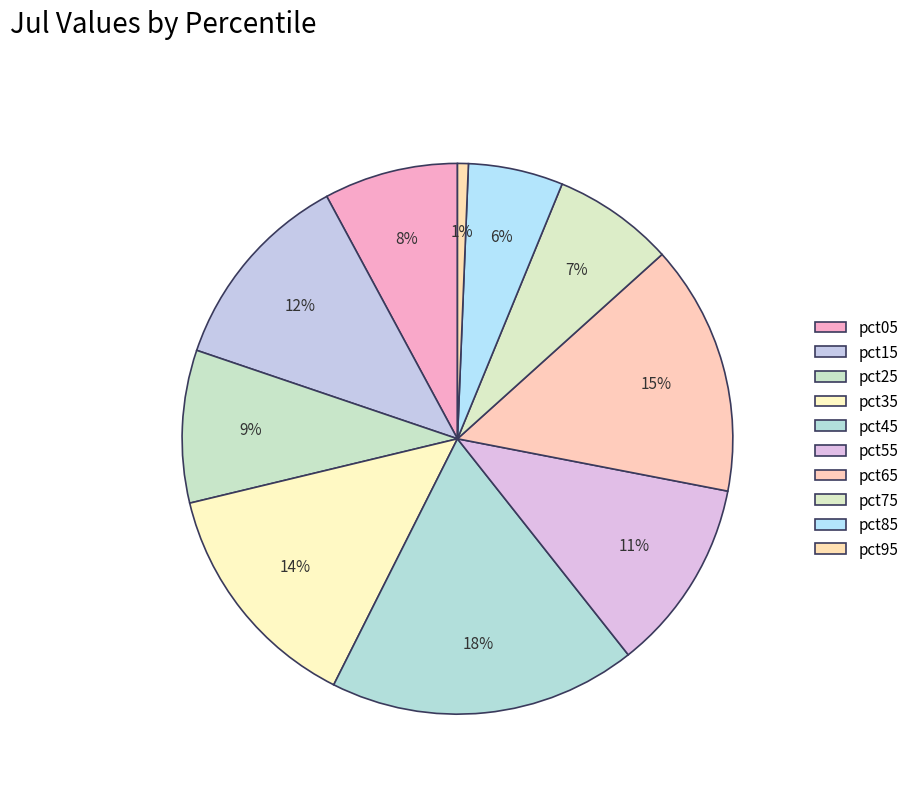

Rank the categories by value from lowest to highest.

pct95, pct85, pct75, pct05, pct25, pct55, pct15, pct35, pct65, pct45